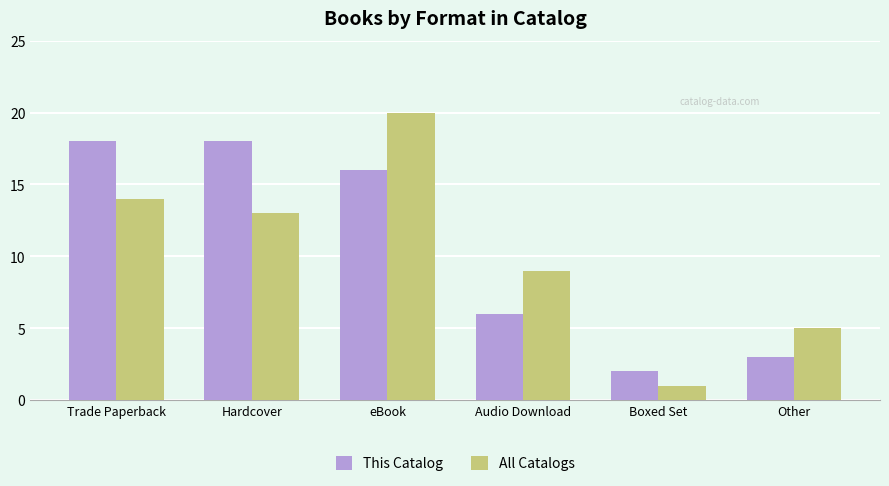

Between Audio Download and Boxed Set, which series saw the biggest shift?

All Catalogs